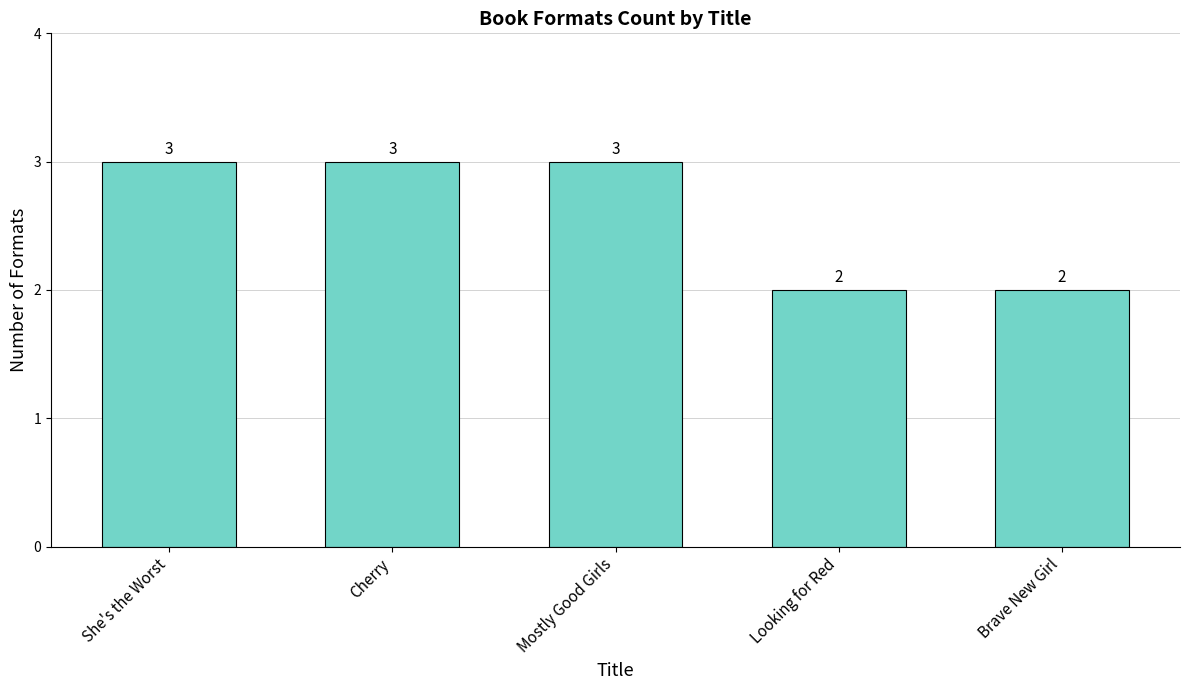

What is the maximum value shown in the chart?

3